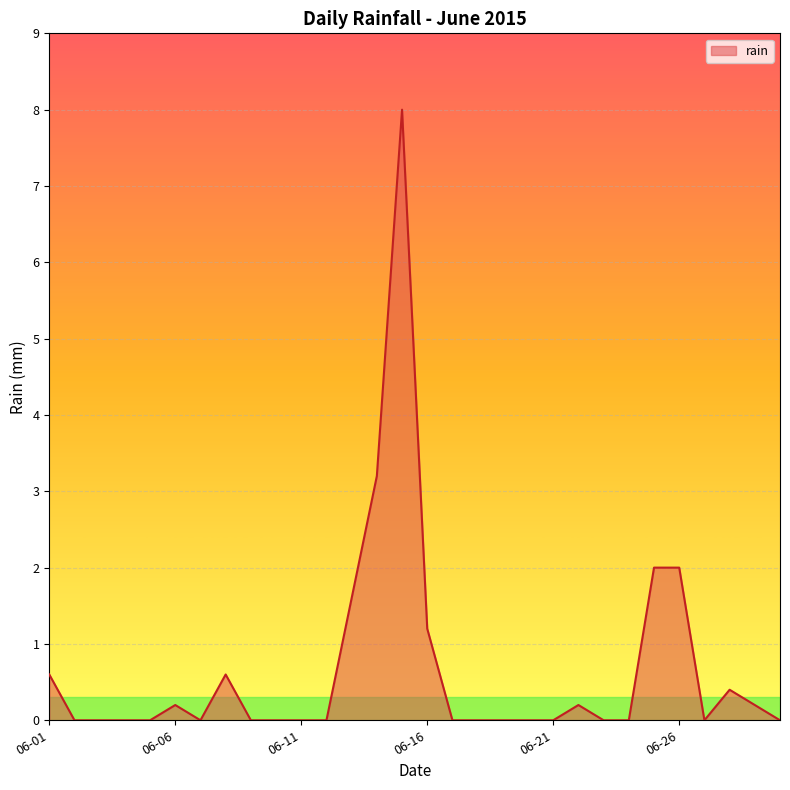

What is the difference between the maximum and minimum values?

8.0